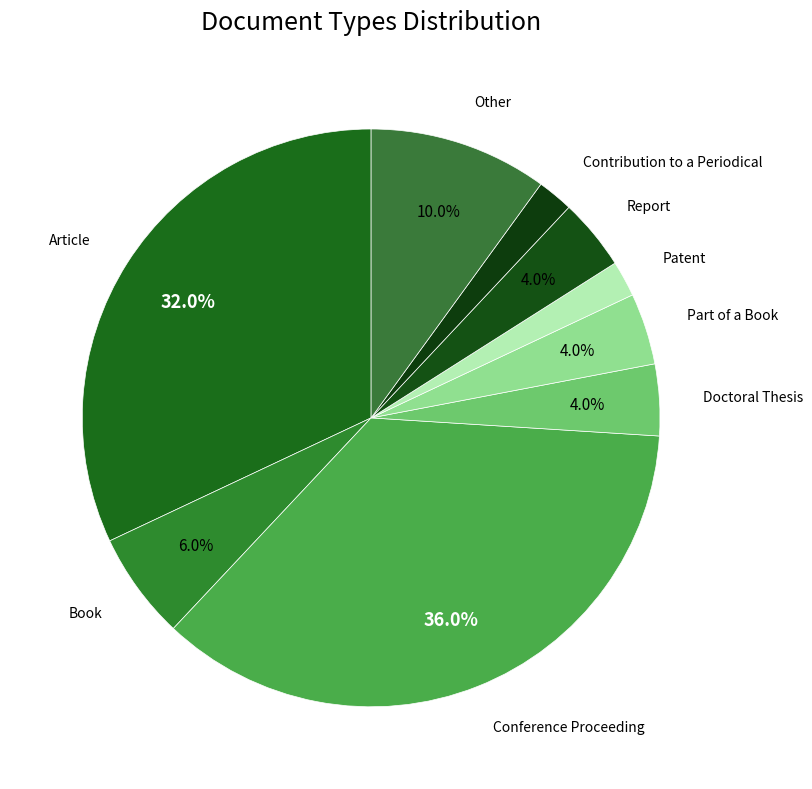

What is the smallest slice in the pie chart?

Patent